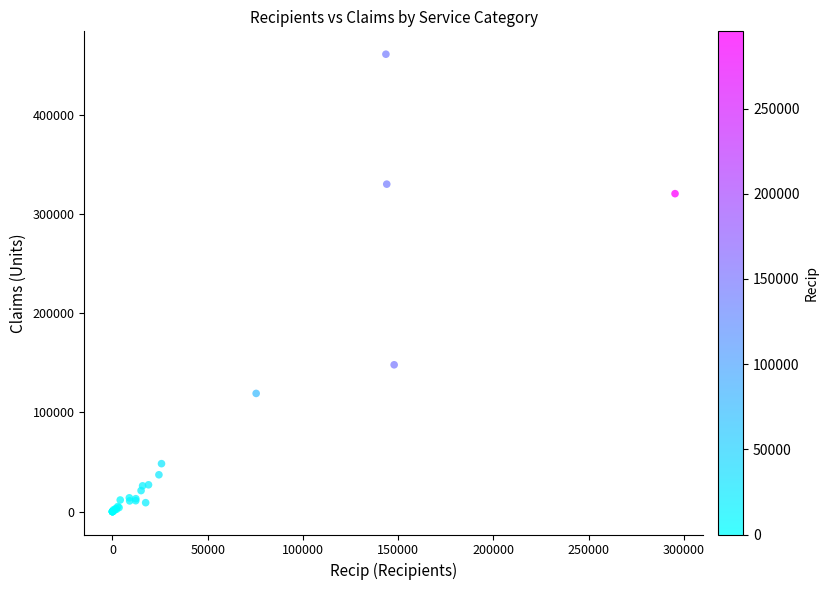

What Y value in the scatter plot is closest to 230421?

147934